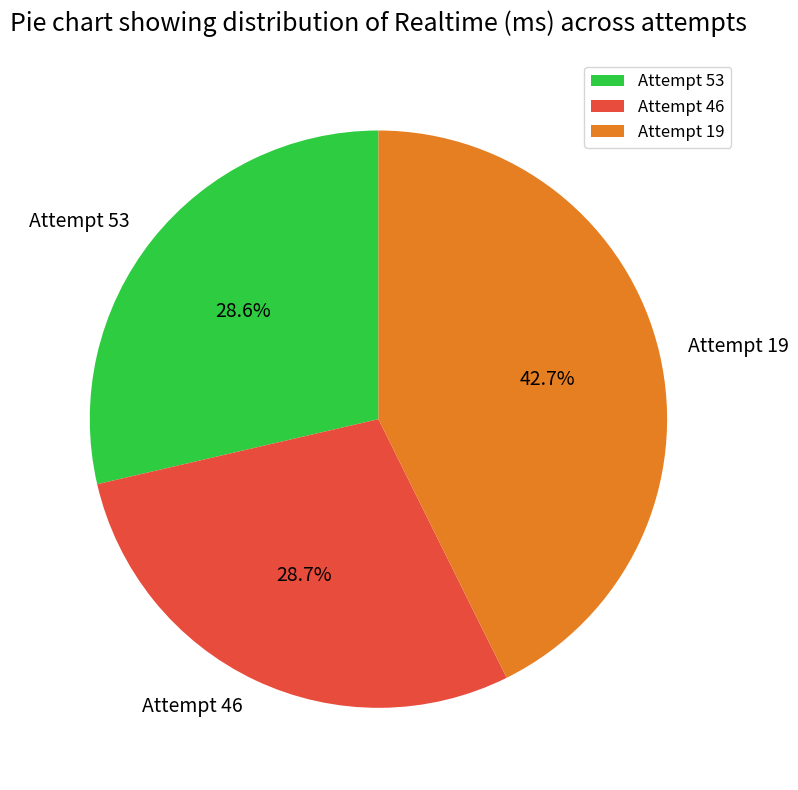

Approximately how many times larger is the value at Attempt 46 compared to Attempt 19?

0.7